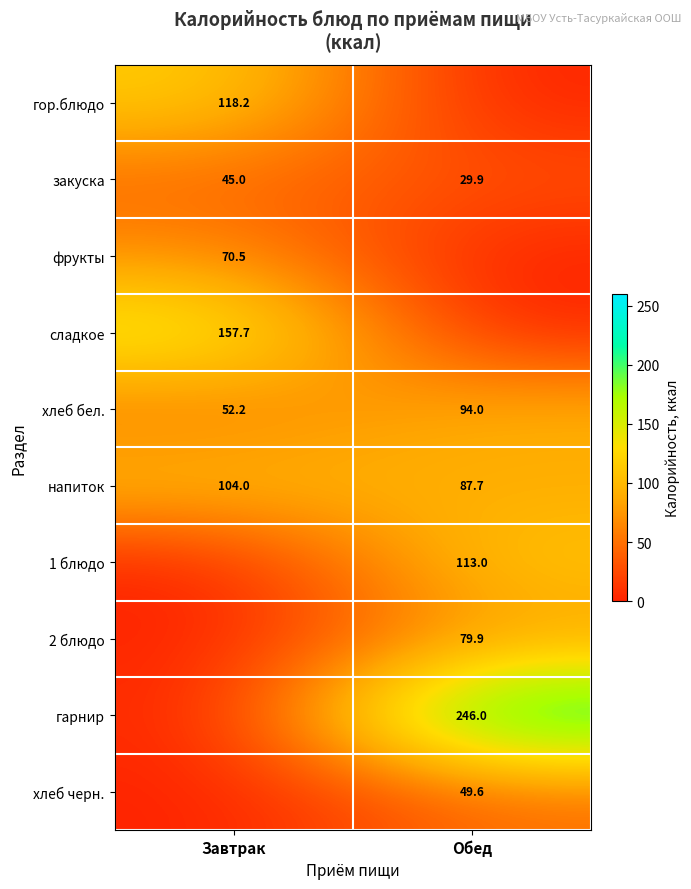

What is the difference between the закуска values at Завтрак and Обед?

15.1